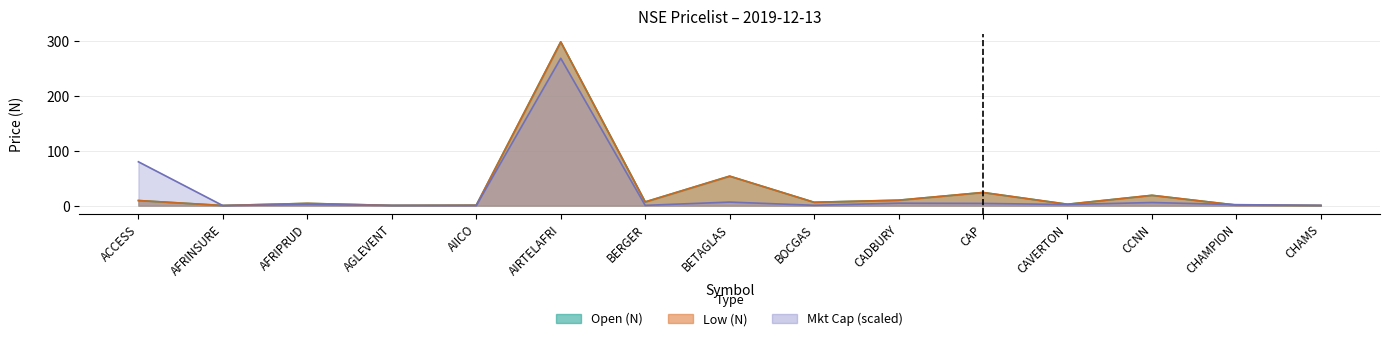

Between which two adjacent categories do Open (N) and Low (N) first intersect?

AGLEVENT and AIICO